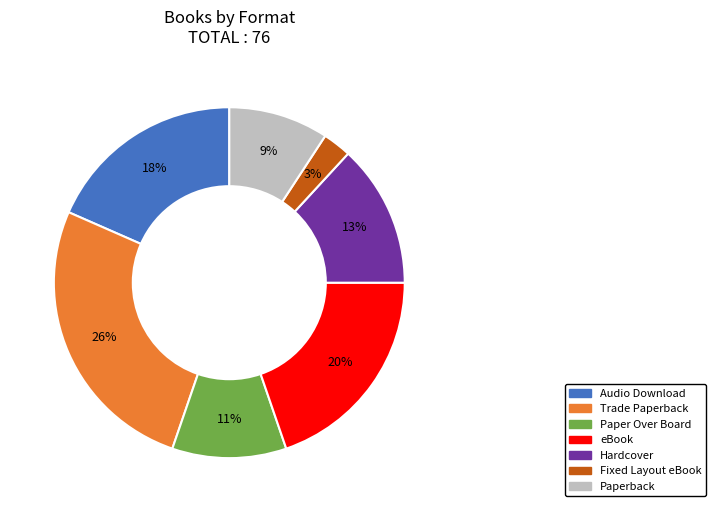

To the nearest percent, what is the difference between the Paperback and Trade Paperback slice percentages?

17%